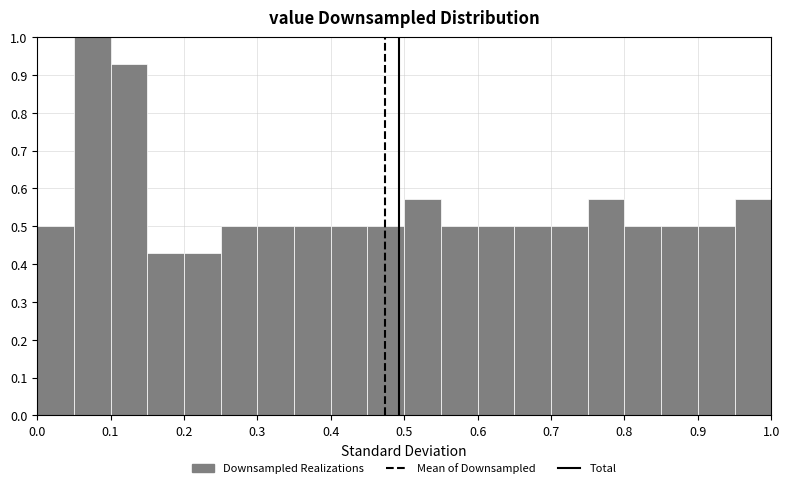

Reading left to right, list every bar in this chart as the range it spans on the x-axis followed by its height. The values are not printed on the chart, so give them approximately, as read against the axis.

0.00 to 0.05: 0.50
0.05 to 0.10: 1.00
0.10 to 0.15: 0.93
0.15 to 0.20: 0.43
0.20 to 0.25: 0.43
0.25 to 0.30: 0.50
0.30 to 0.35: 0.50
0.35 to 0.40: 0.50
0.40 to 0.45: 0.50
0.45 to 0.50: 0.50
0.50 to 0.55: 0.57
0.55 to 0.60: 0.50
0.60 to 0.65: 0.50
0.65 to 0.70: 0.50
0.70 to 0.75: 0.50
0.75 to 0.80: 0.57
0.80 to 0.85: 0.50
0.85 to 0.90: 0.50
0.90 to 0.95: 0.50
0.95 to 1.00: 0.57